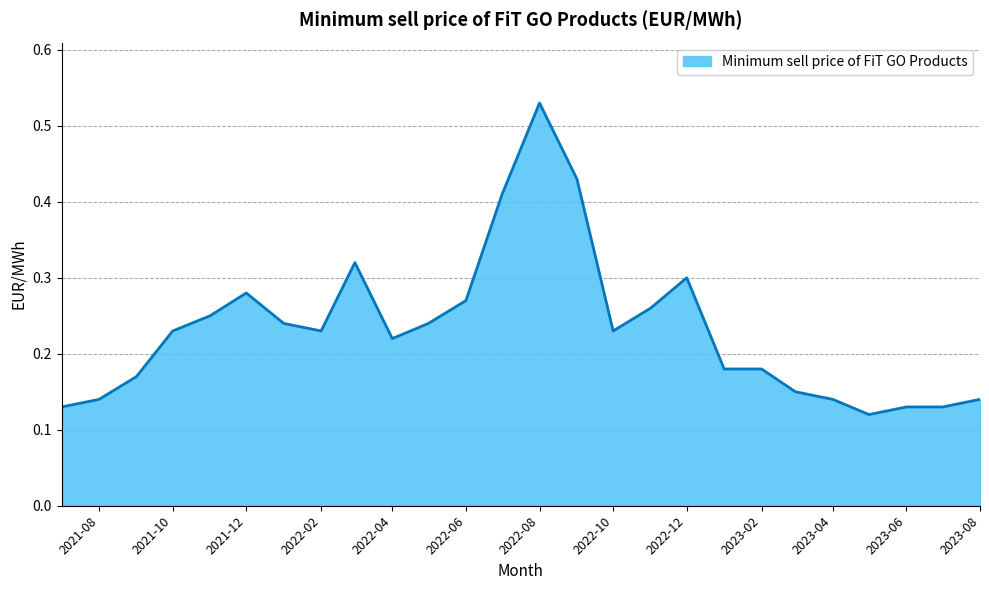

At which label is the value closest to 0?

2023-05